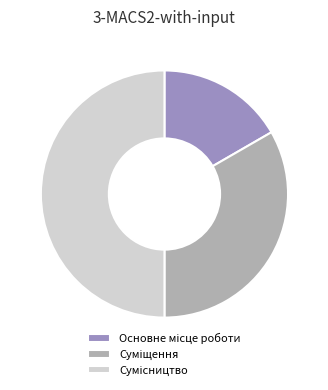

How many segments does this pie chart have?

3